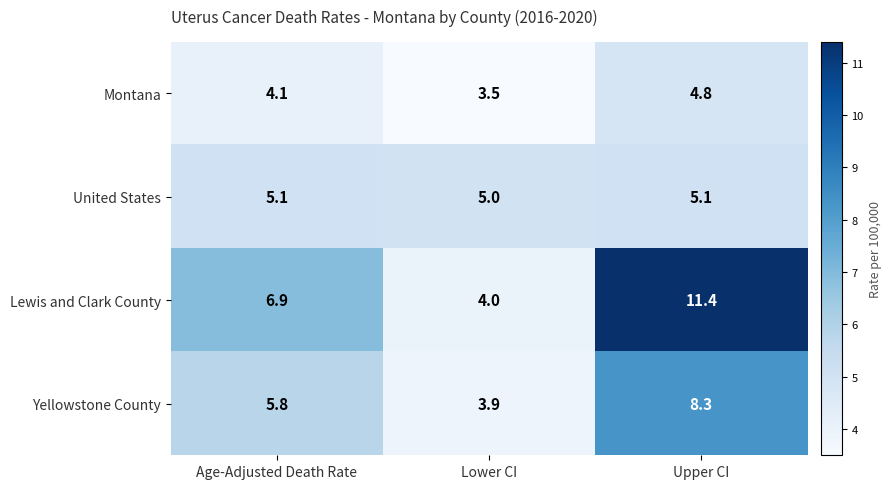

Reading left to right, list all the values displayed in this chart.

Montana: Age-Adjusted Death Rate=4.1	Lower CI=3.5	Upper CI=4.8
United States: Age-Adjusted Death Rate=5.1	Lower CI=5.0	Upper CI=5.1
Lewis and Clark County: Age-Adjusted Death Rate=6.9	Lower CI=4.0	Upper CI=11.4
Yellowstone County: Age-Adjusted Death Rate=5.8	Lower CI=3.9	Upper CI=8.3